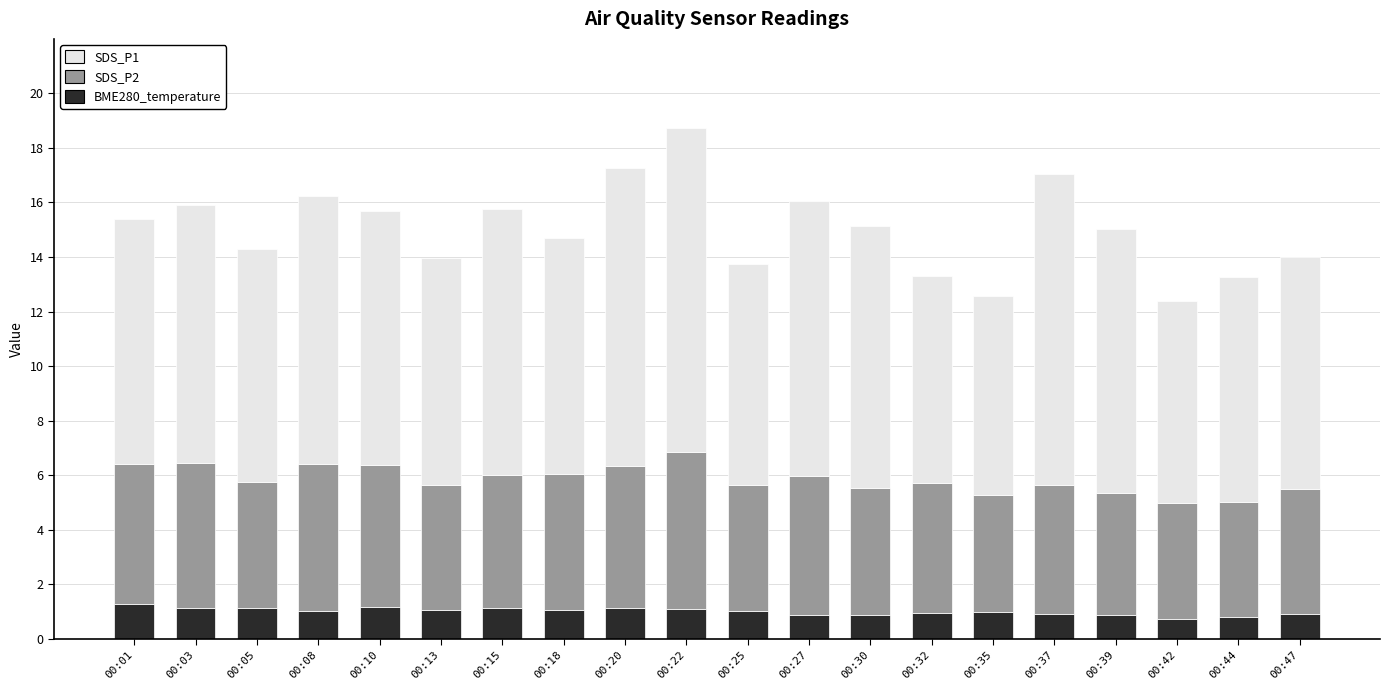

At which category is the sum across all series the highest?

00:22